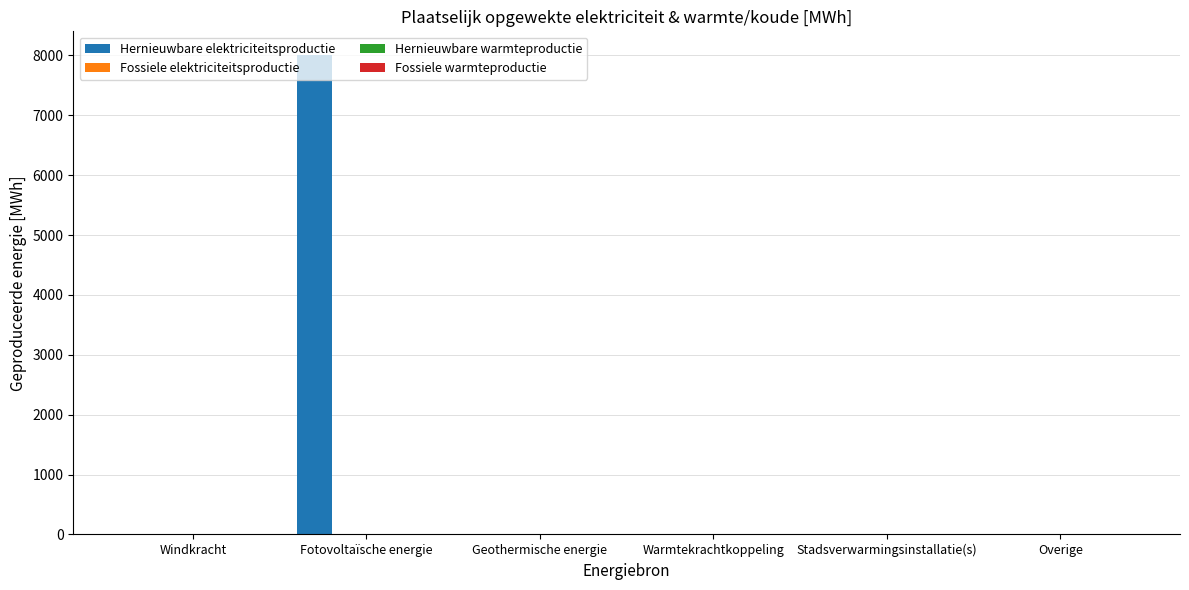

What is the greatest value displayed?

8002.1